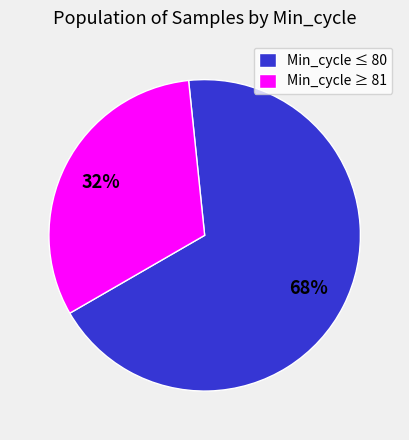

Is there a majority slice in this chart?

Yes